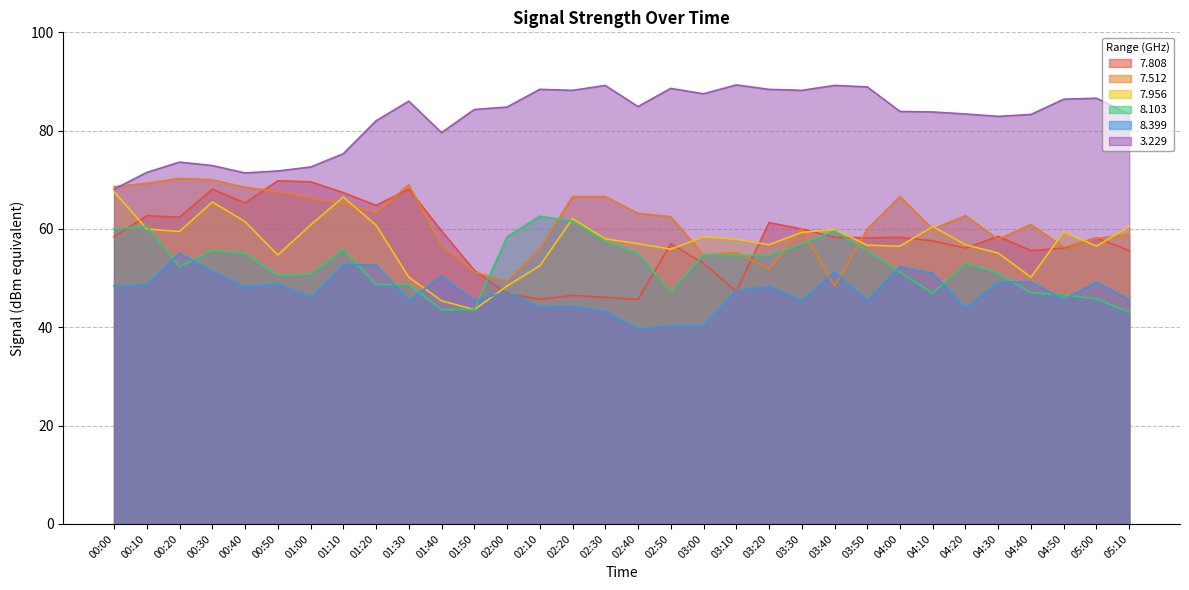

Rank the categories by   8.399 value from highest to lowest.

00:20, 01:10, 01:20, 04:00, 00:30, 03:40, 04:10, 01:40, 04:30, 04:40, 05:00, 00:50, 00:10, 00:00, 03:20, 00:40, 03:10, 02:00, 01:00, 04:50, 05:10, 01:30, 01:50, 03:30, 03:50, 02:20, 02:10, 04:20, 02:30, 03:00, 02:50, 02:40